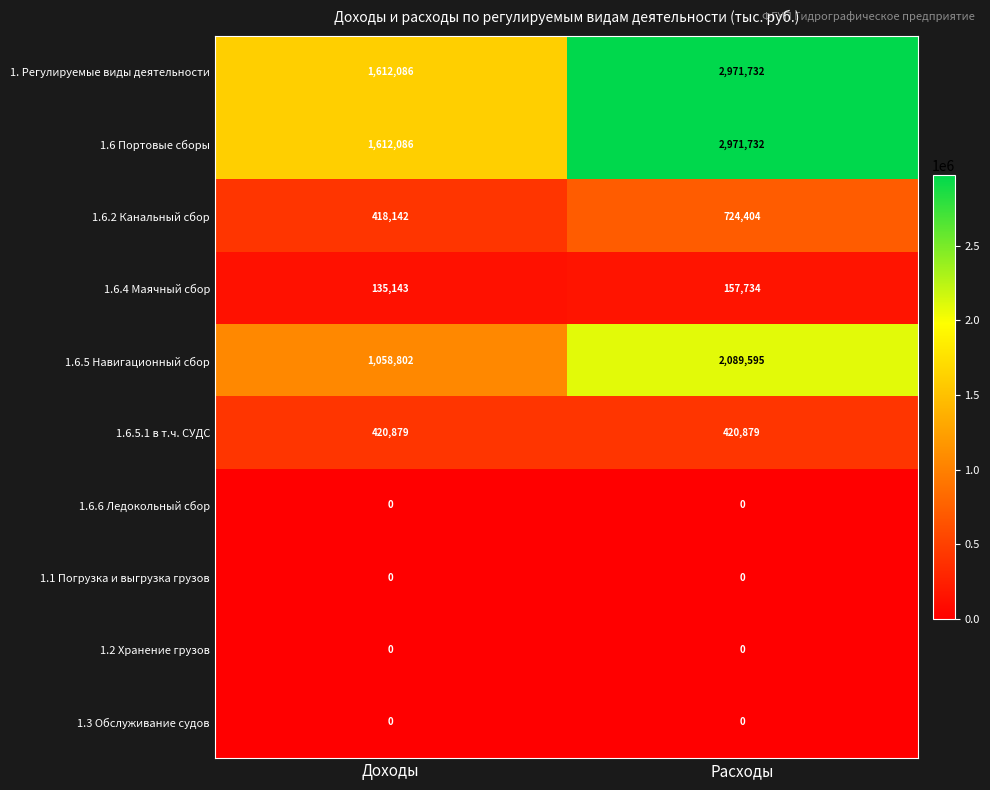

At which category is the sum across all series the highest?

Расходы